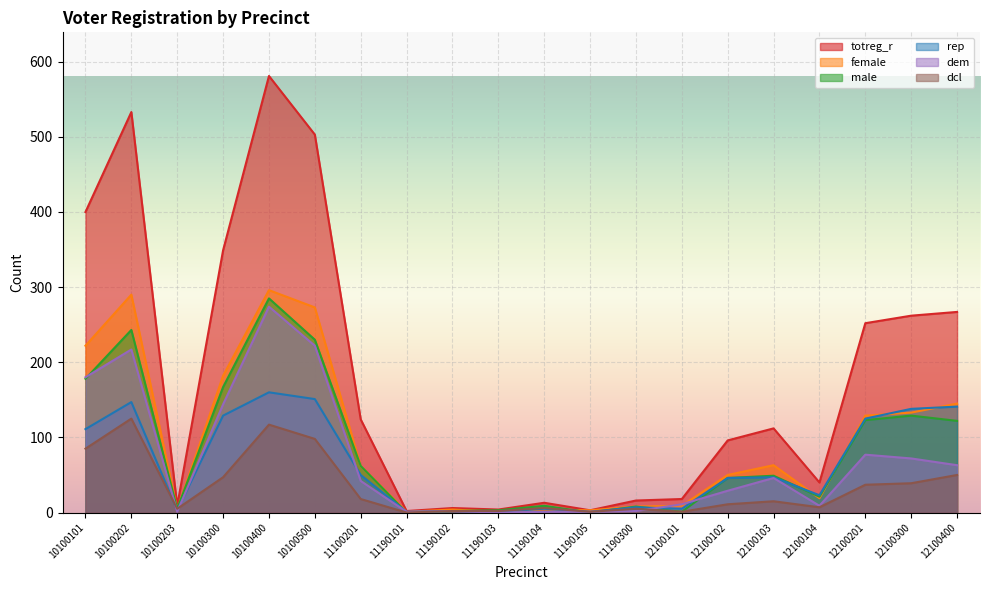

Is it true that dcl equals 1 at 12100101?

True